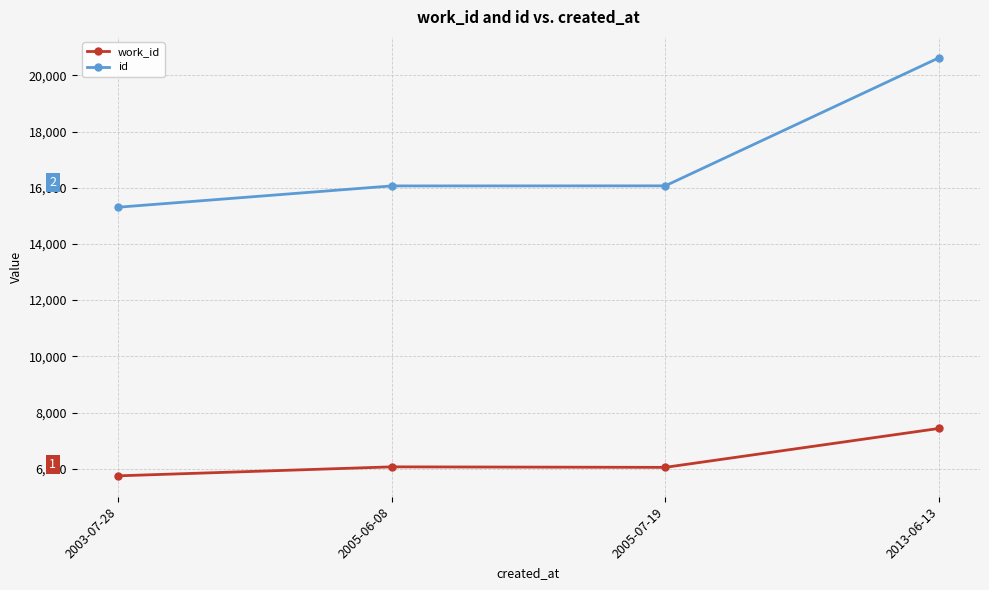

Where is the first local maximum for work_id?

2005-06-08